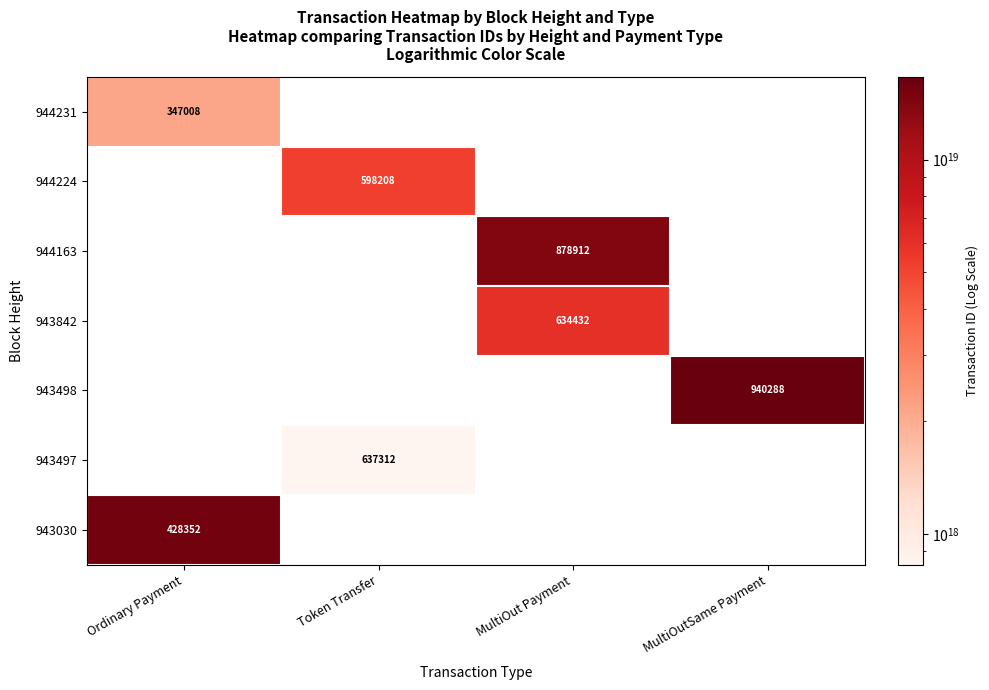

What is the maximum value shown in the chart?

16647877592924940288.0